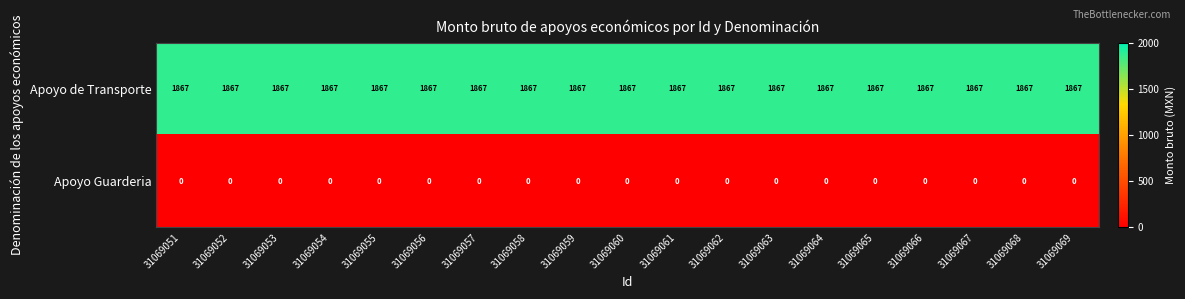

Count the number of categories in the chart.

19